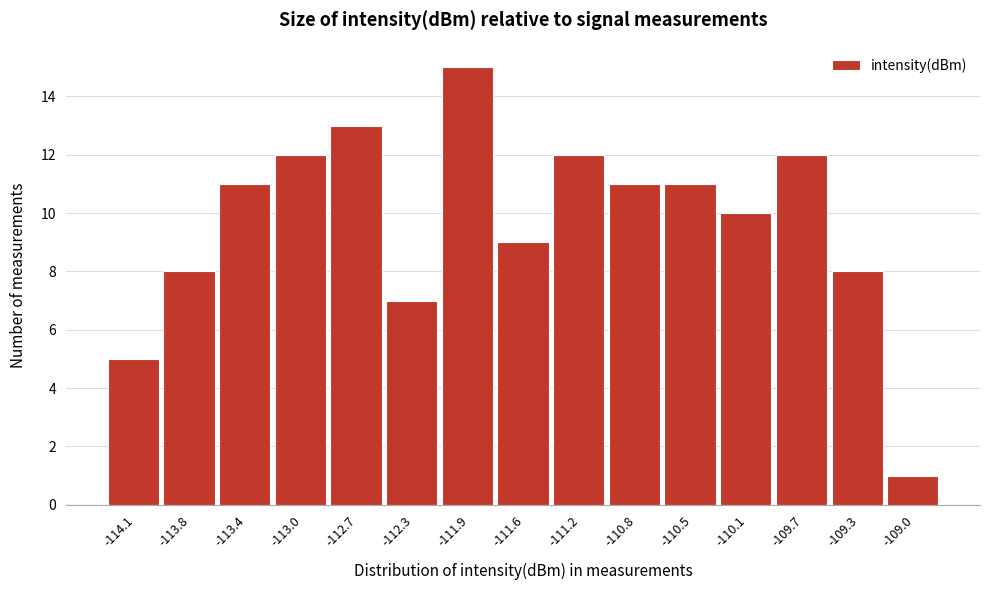

Reading left to right, transcribe all the data shown in this chart.

5	8	11	12	13	7	15	9	12	11	11	10	12	8	1